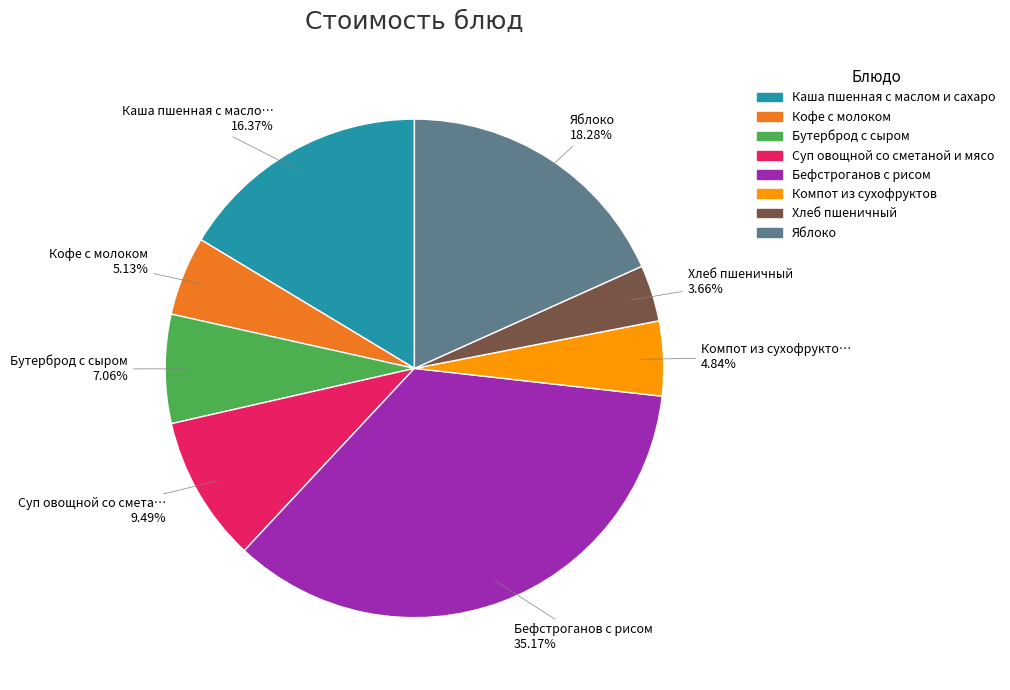

Is there a majority slice in this chart?

No